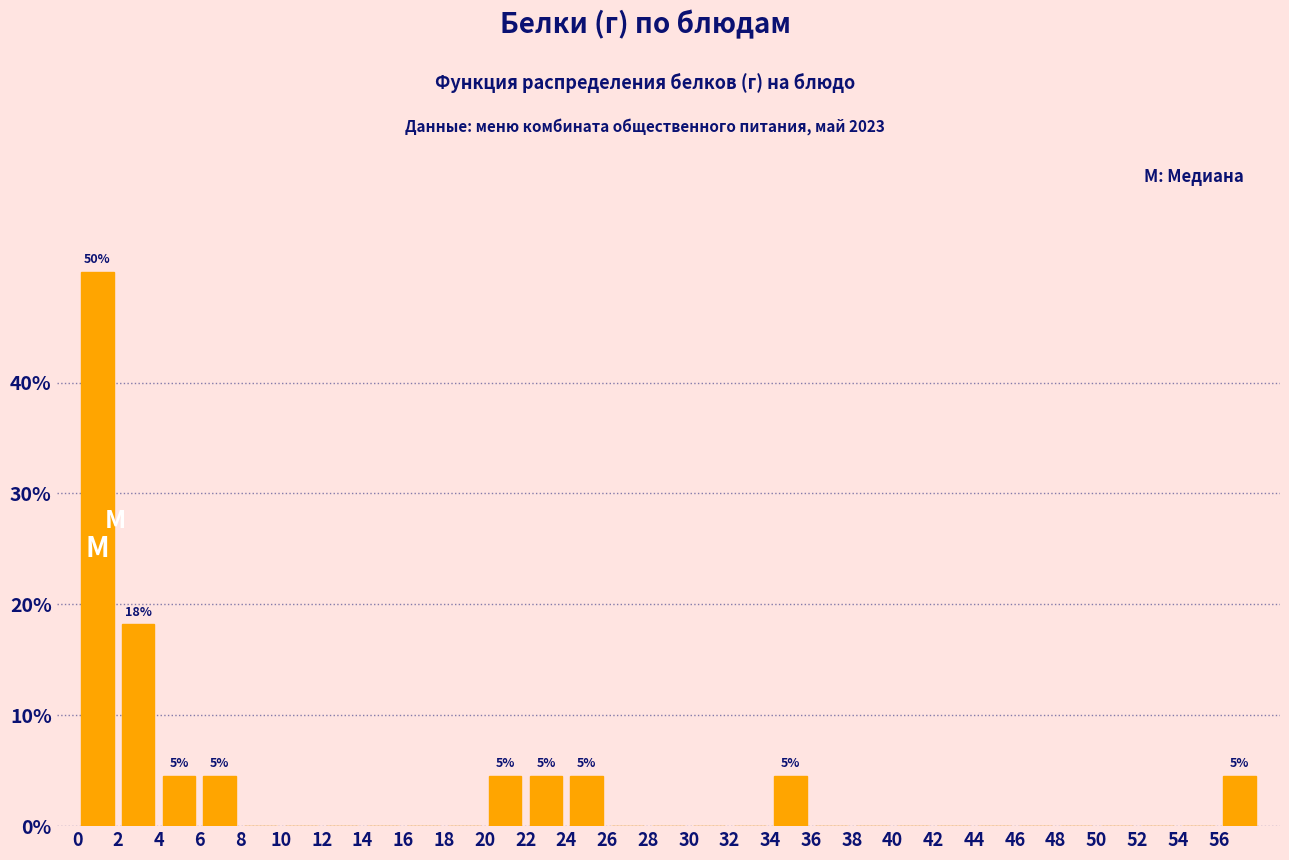

Over which range of the x-axis is the bar tallest?

0 to 2